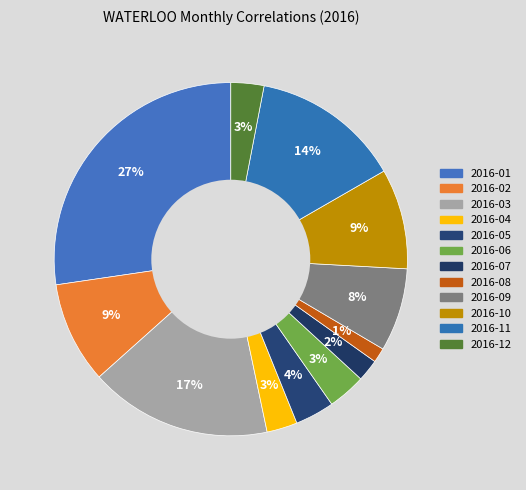

To the nearest percent, what portion does 2016-11 represent?

14%